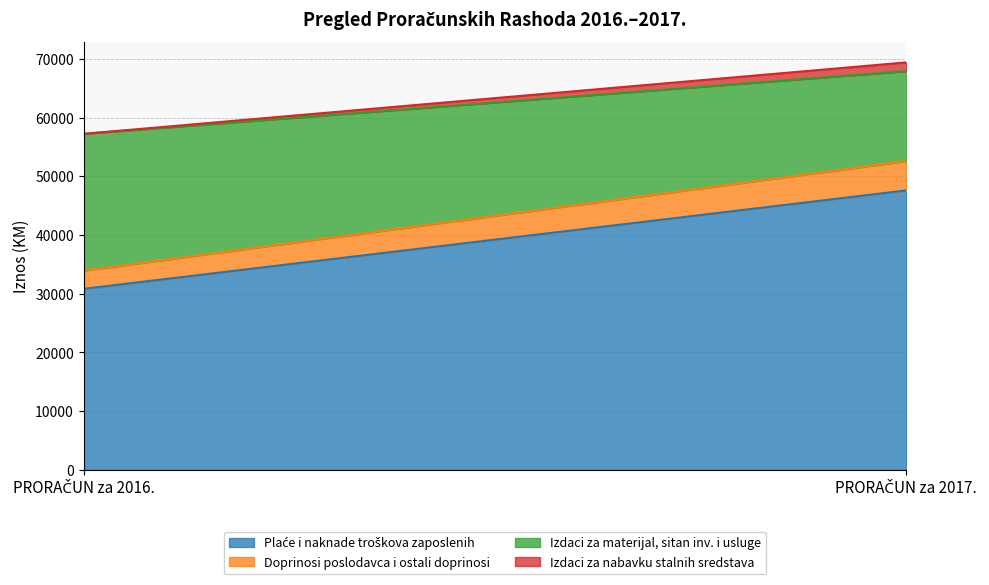

What is the maximum value shown in the chart?

47600